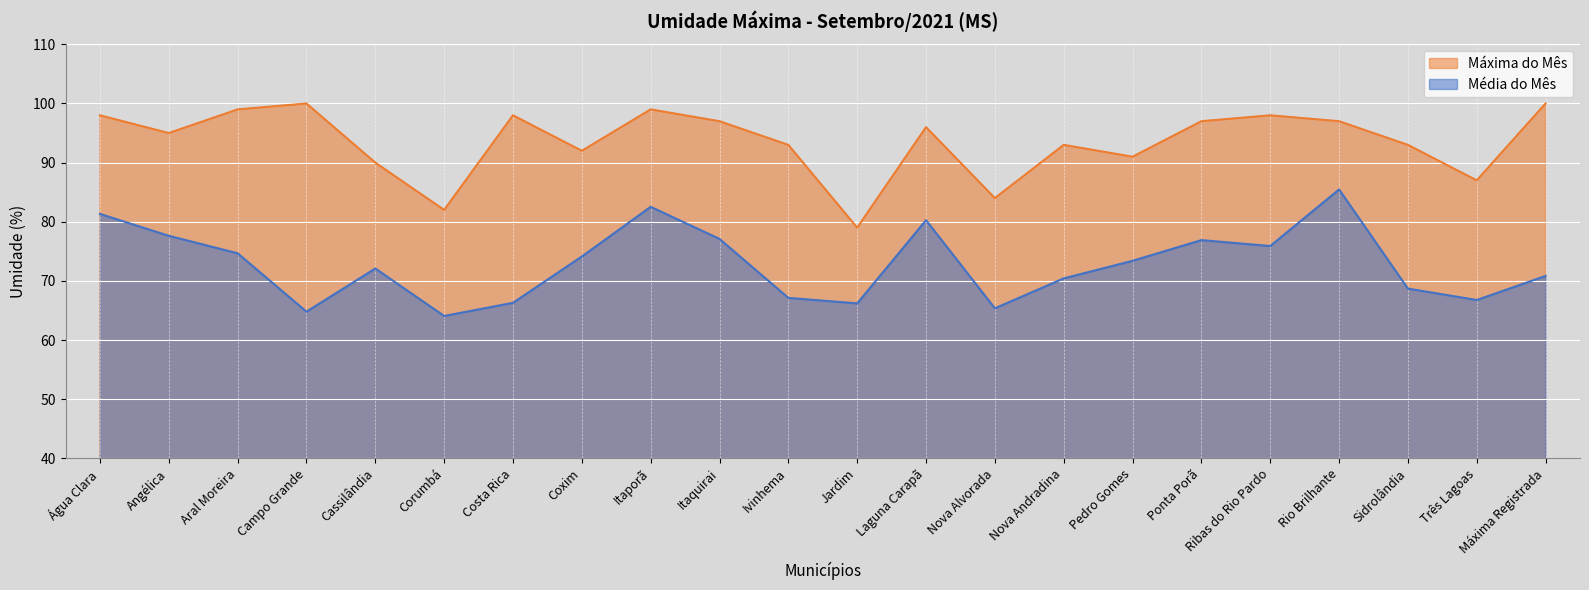

What is the label of the 5th point from the right?

Ribas do Rio Pardo